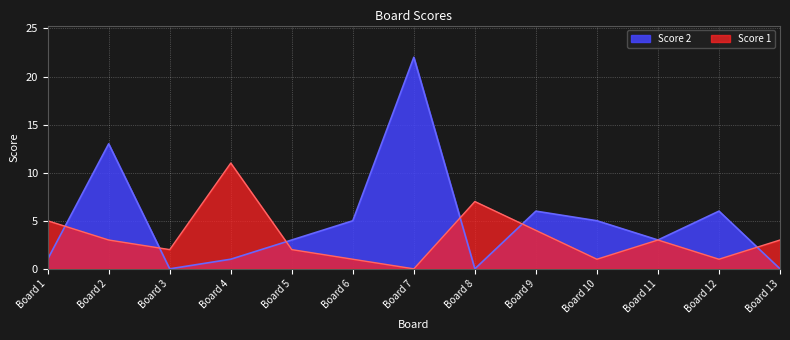

True or false: Score 1 has a value of 4 at Board 2.

False